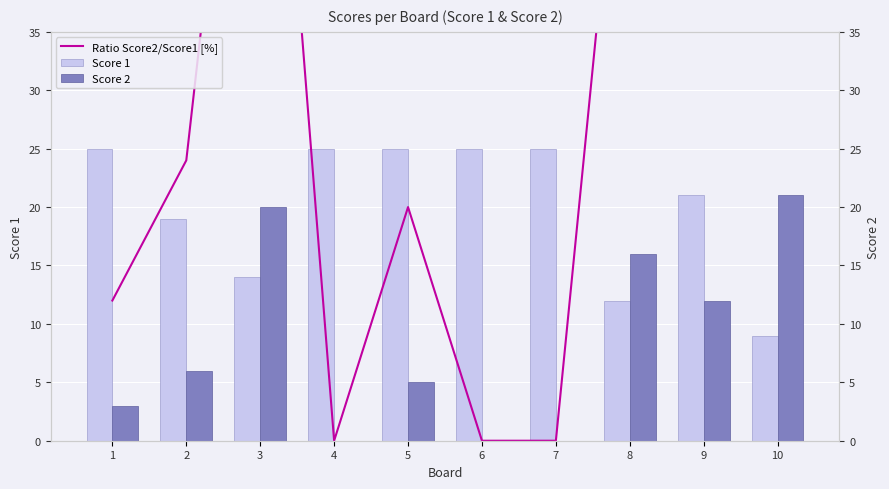

True or false: Ratio Score2/Score1 [%] has a value of -43 at 7.

False